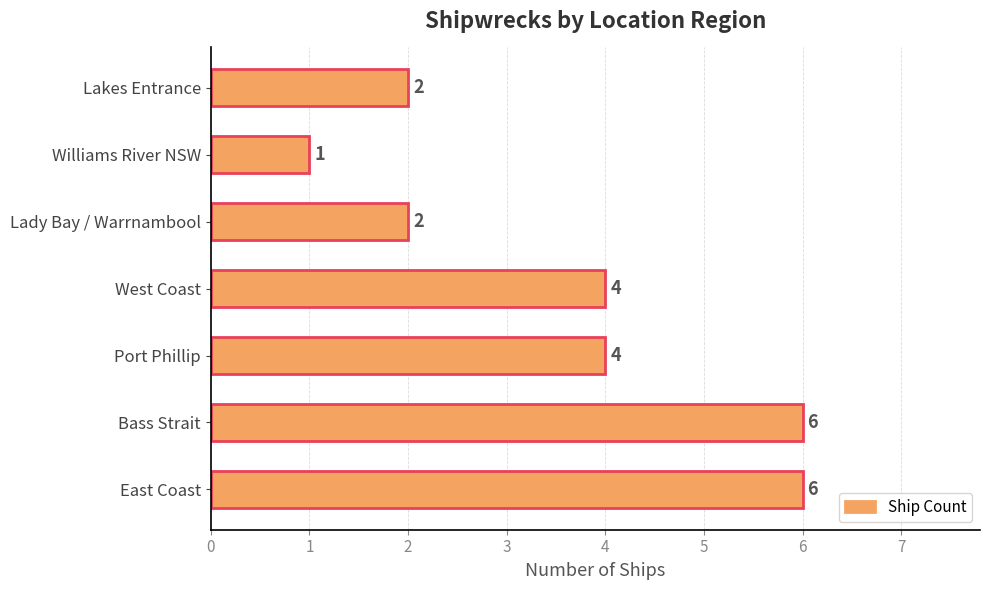

The value at Port Phillip is 4. True or false?

True